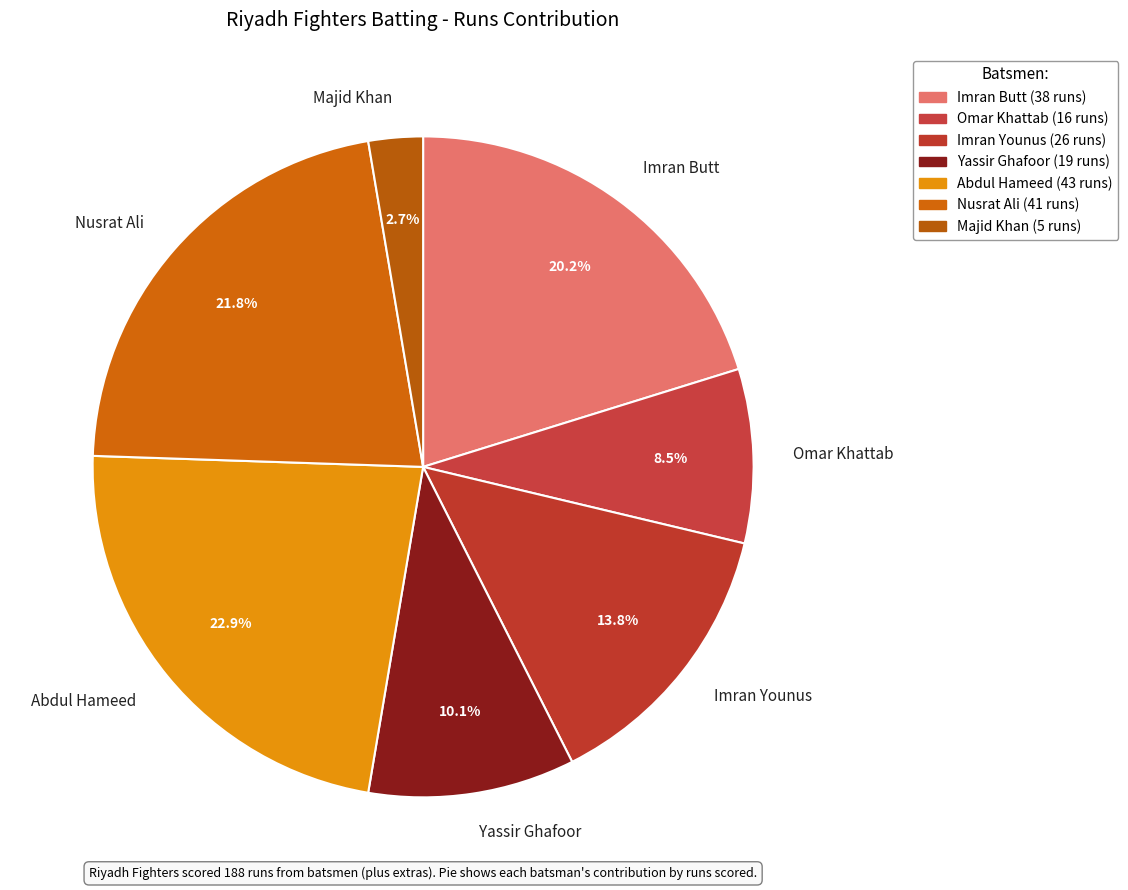

What portion of the pie excludes Imran Younus?

86.2%